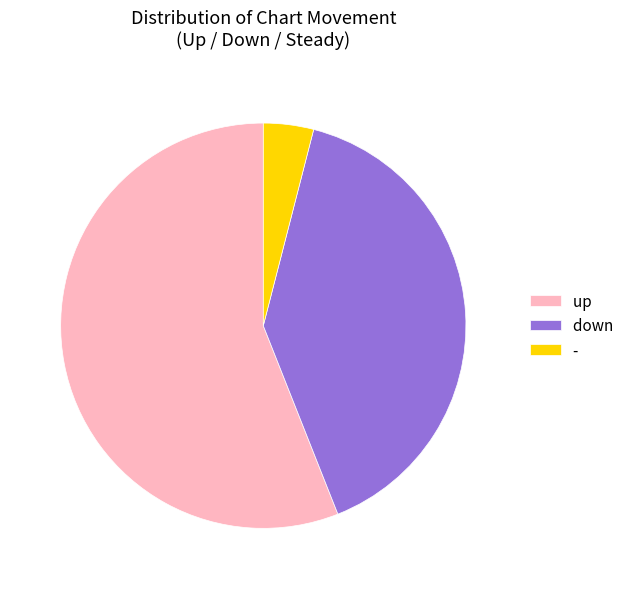

Which slice is the largest?

up